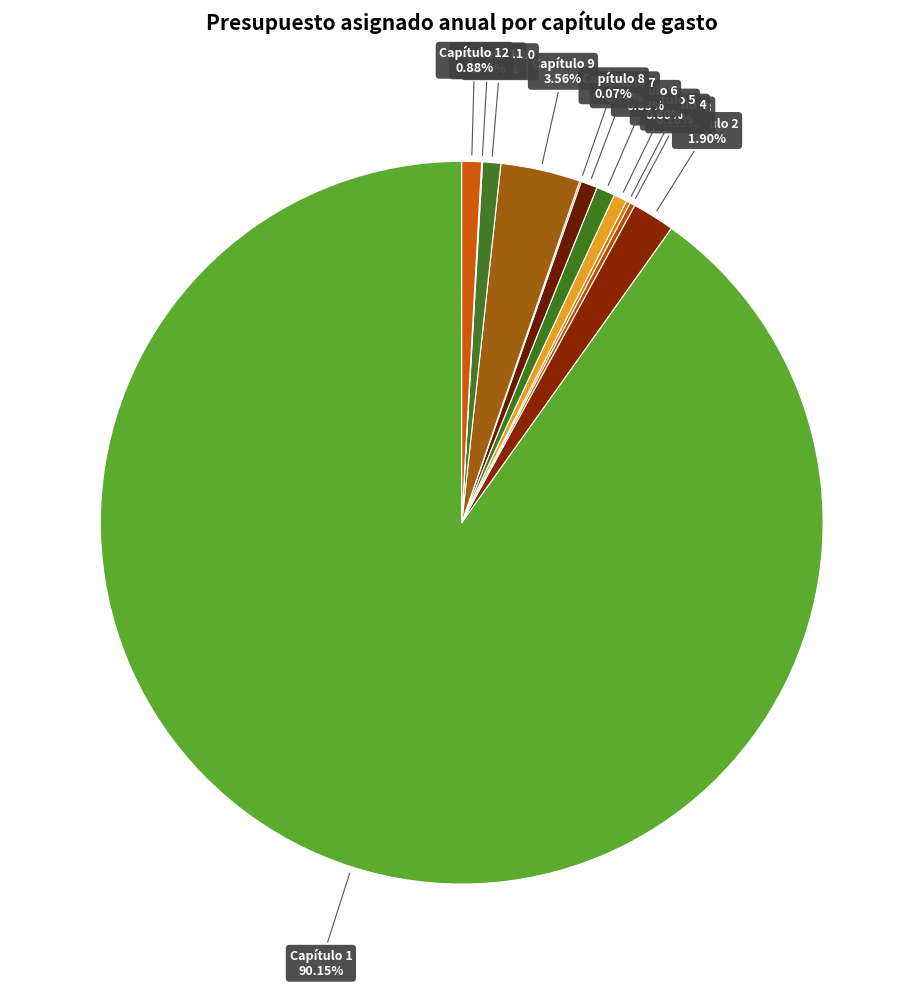

Does any single category account for the majority?

Yes